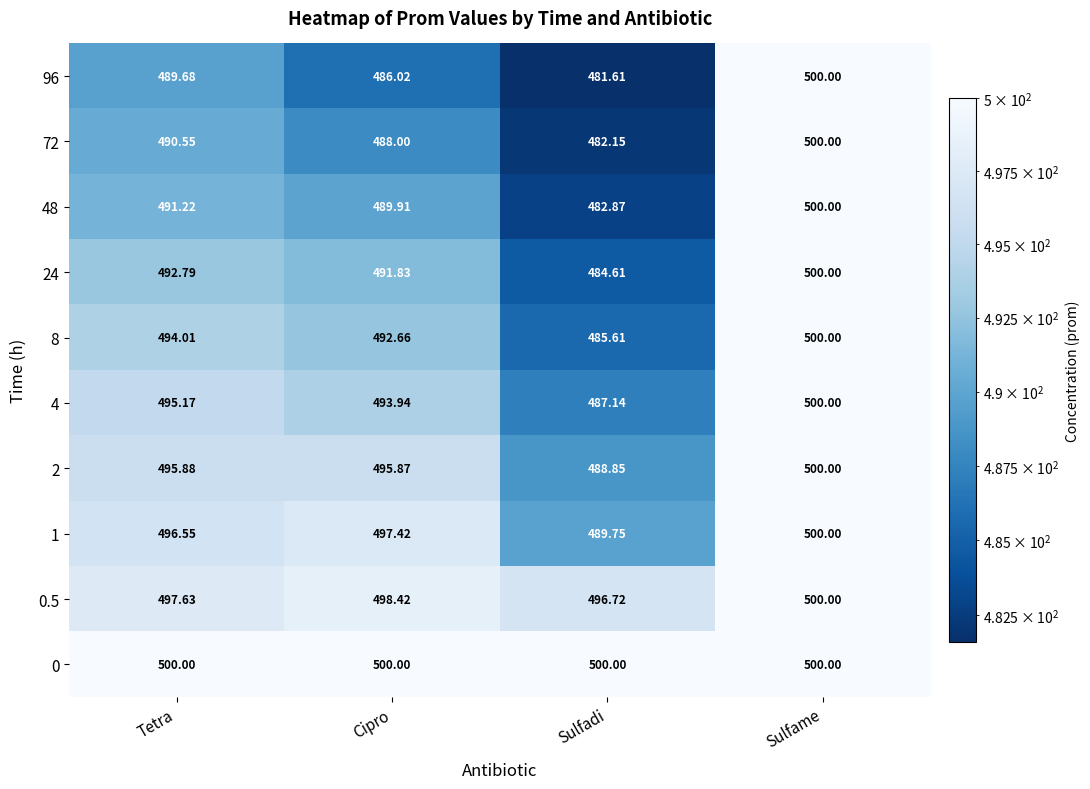

Count the number of categories in the chart.

4